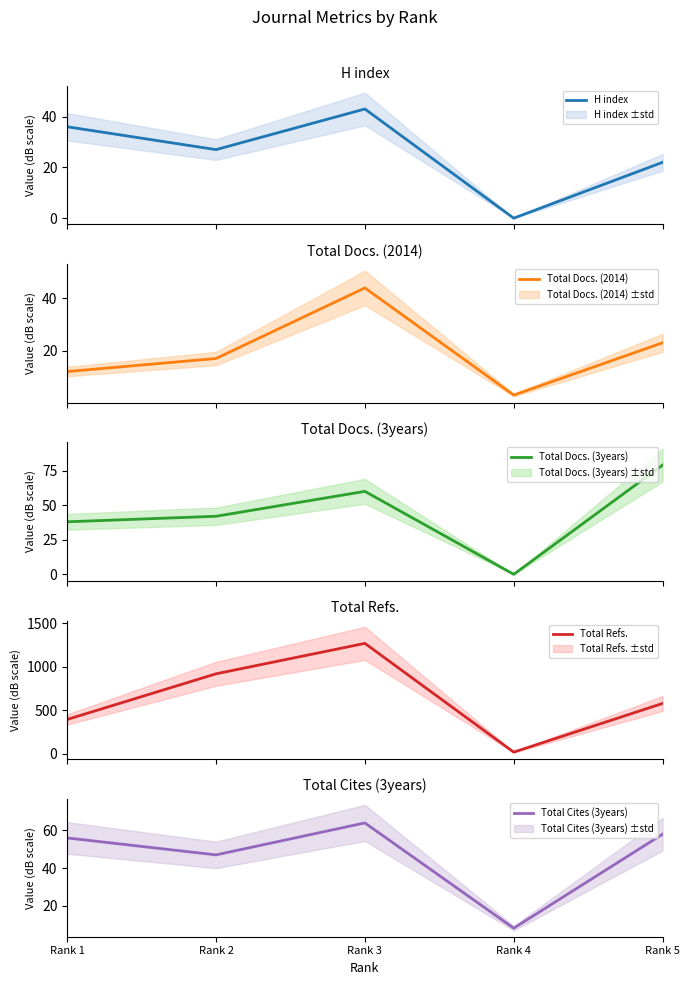

What is the sum of all H index values?

128